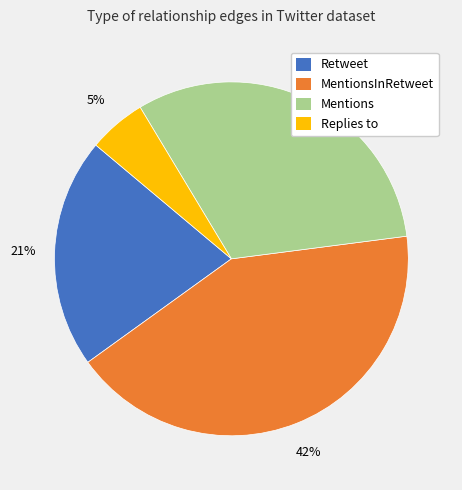

Does any single category account for the majority?

No